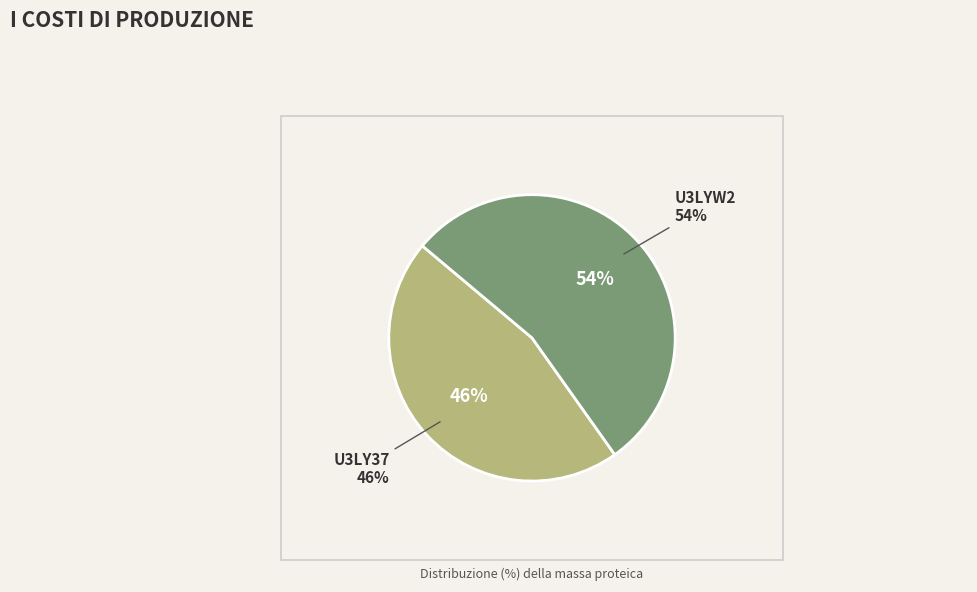

To the nearest percent, what percentage of the pie is U3LYW2?

54%